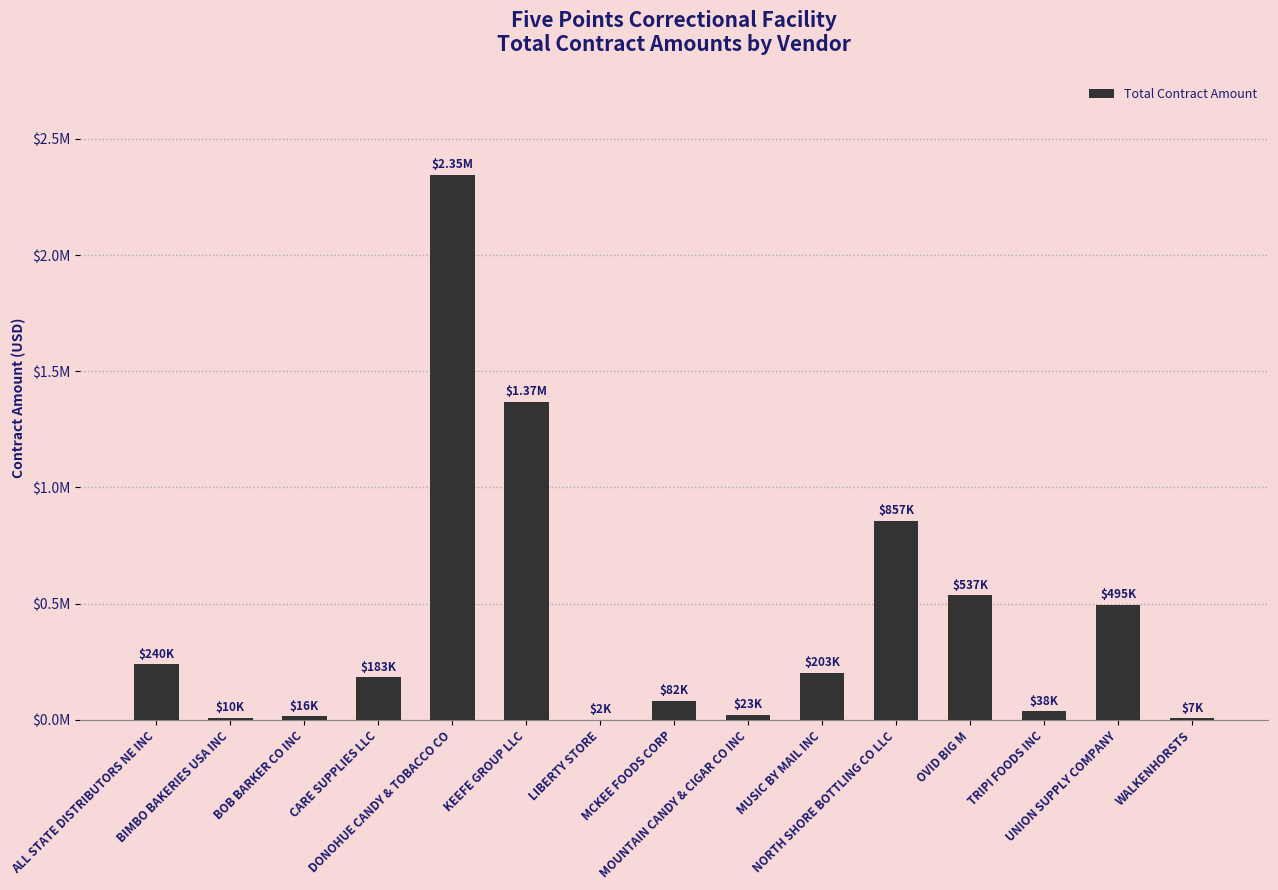

Where does the data first go above 183496?

ALL STATE DISTRIBUTORS NE INC